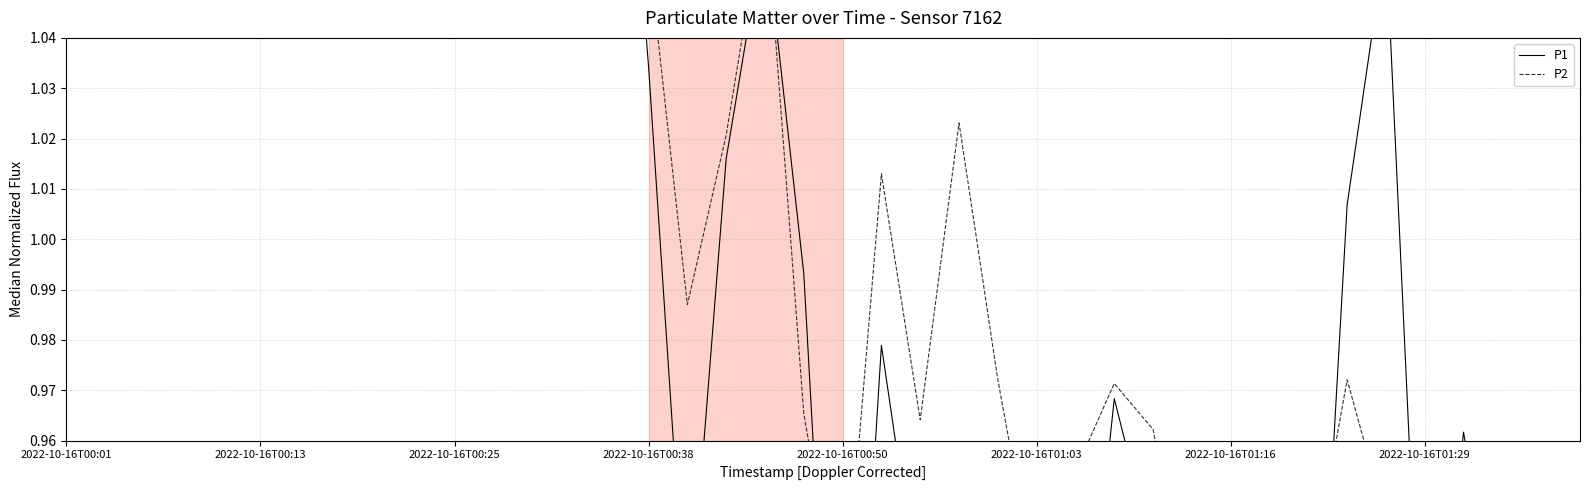

How many distinct data groups are displayed?

2